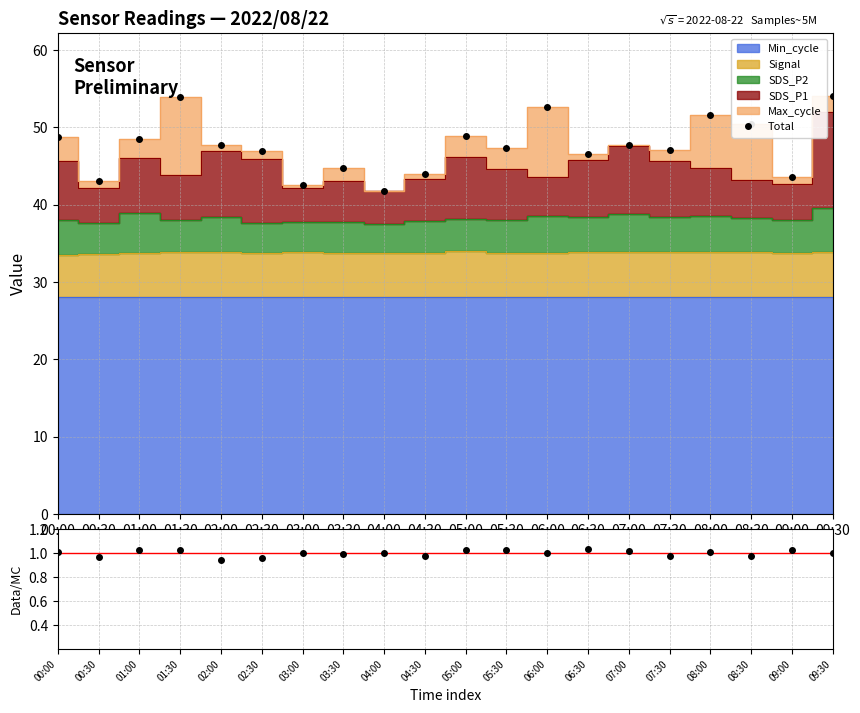

Which series has the widest spread of values?

Total